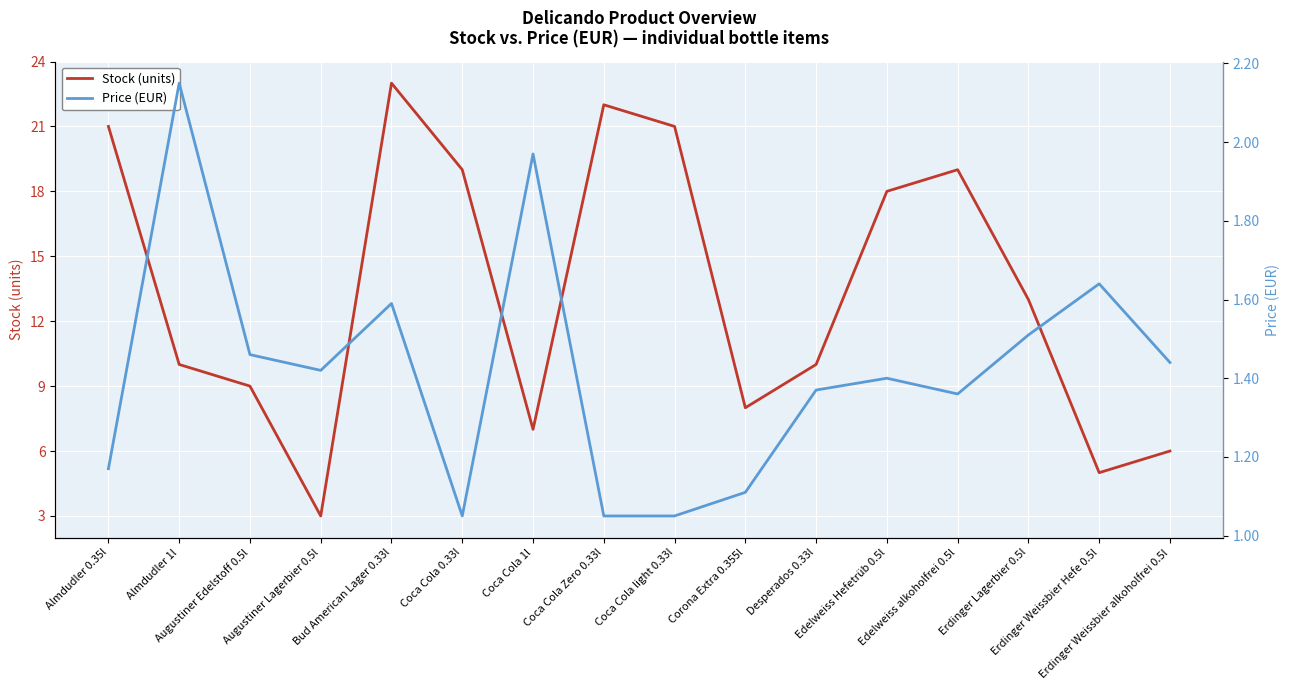

What is the difference between the Stock (units) values at Erdinger Weissbier alkoholfrei 0.5l and Augustiner Lagerbier 0.5l?

3